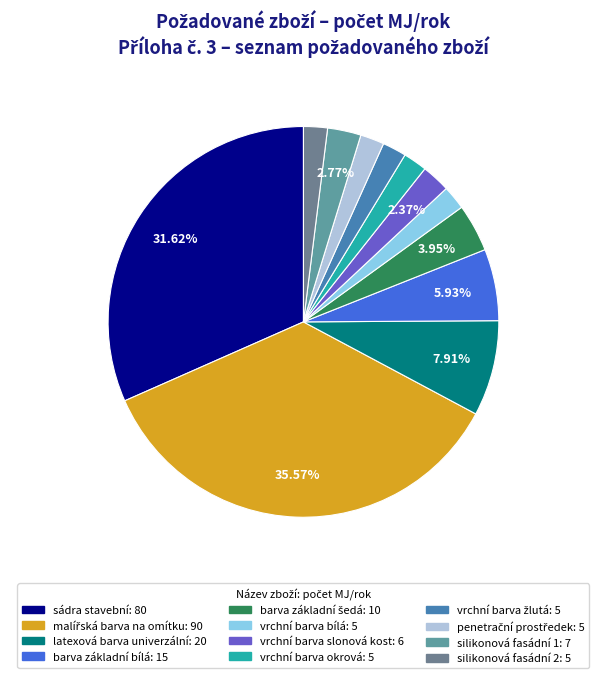

What is the largest slice in the pie chart?

malířská barva na omítku